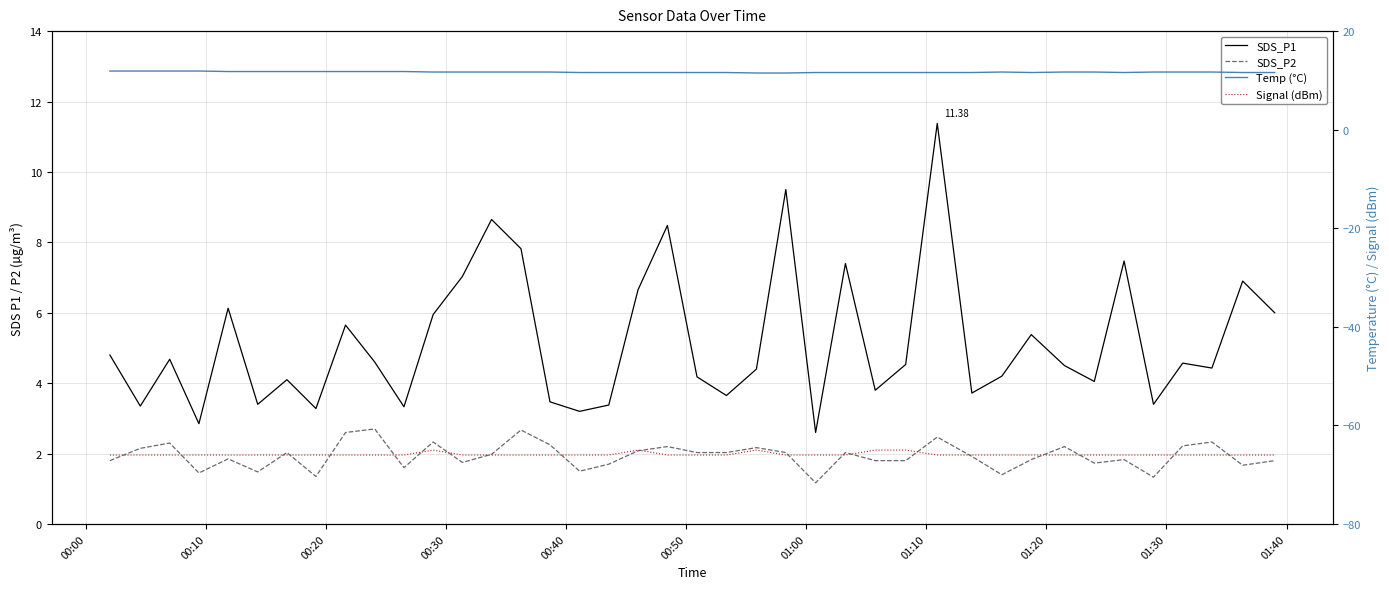

The value of Signal (dBm) at 11 is -27.3. True or false?

False